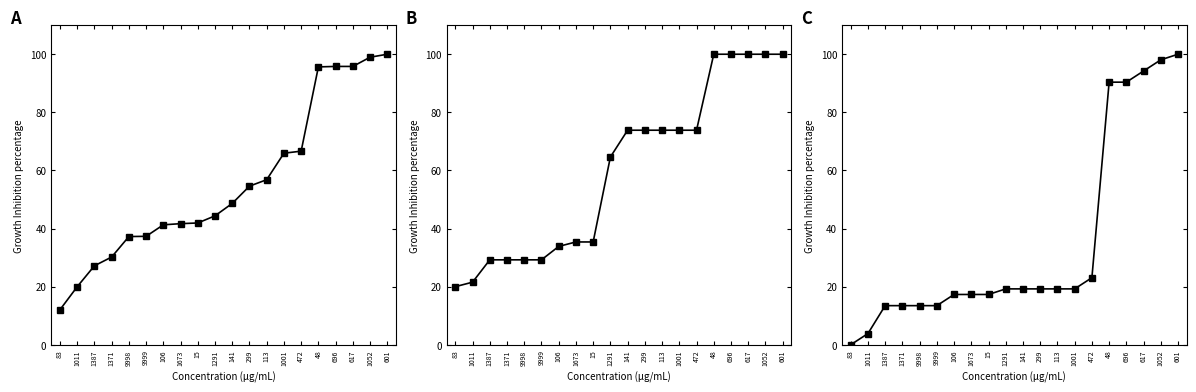

The net-renews-1-yr series shows 100.3 at 472. True or false?

False